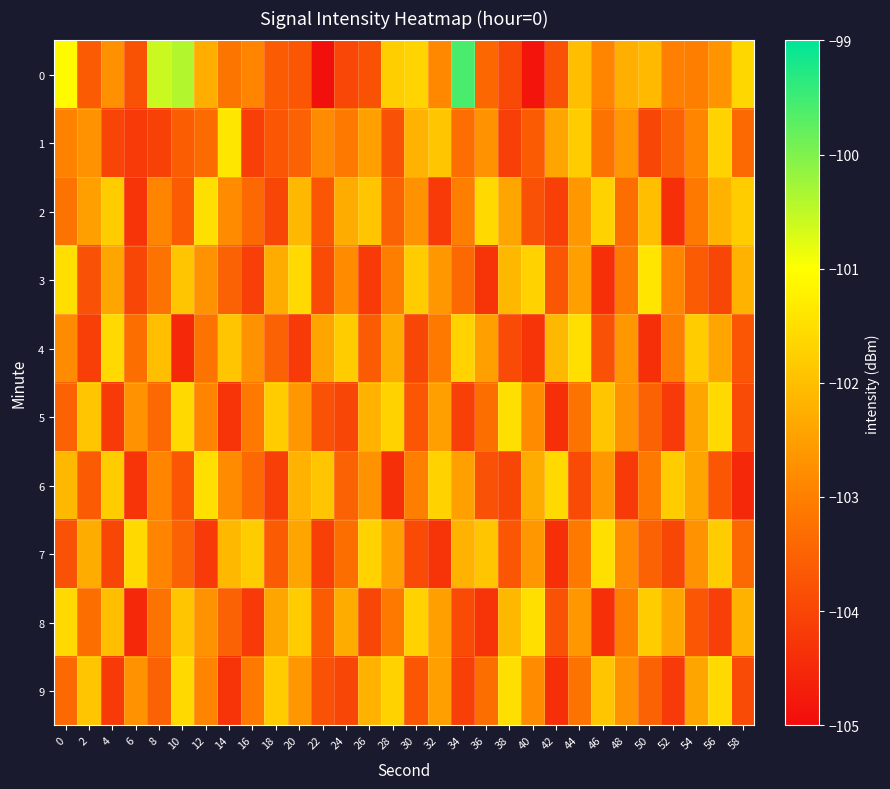

What is the minimum value shown in the chart?

-104.9